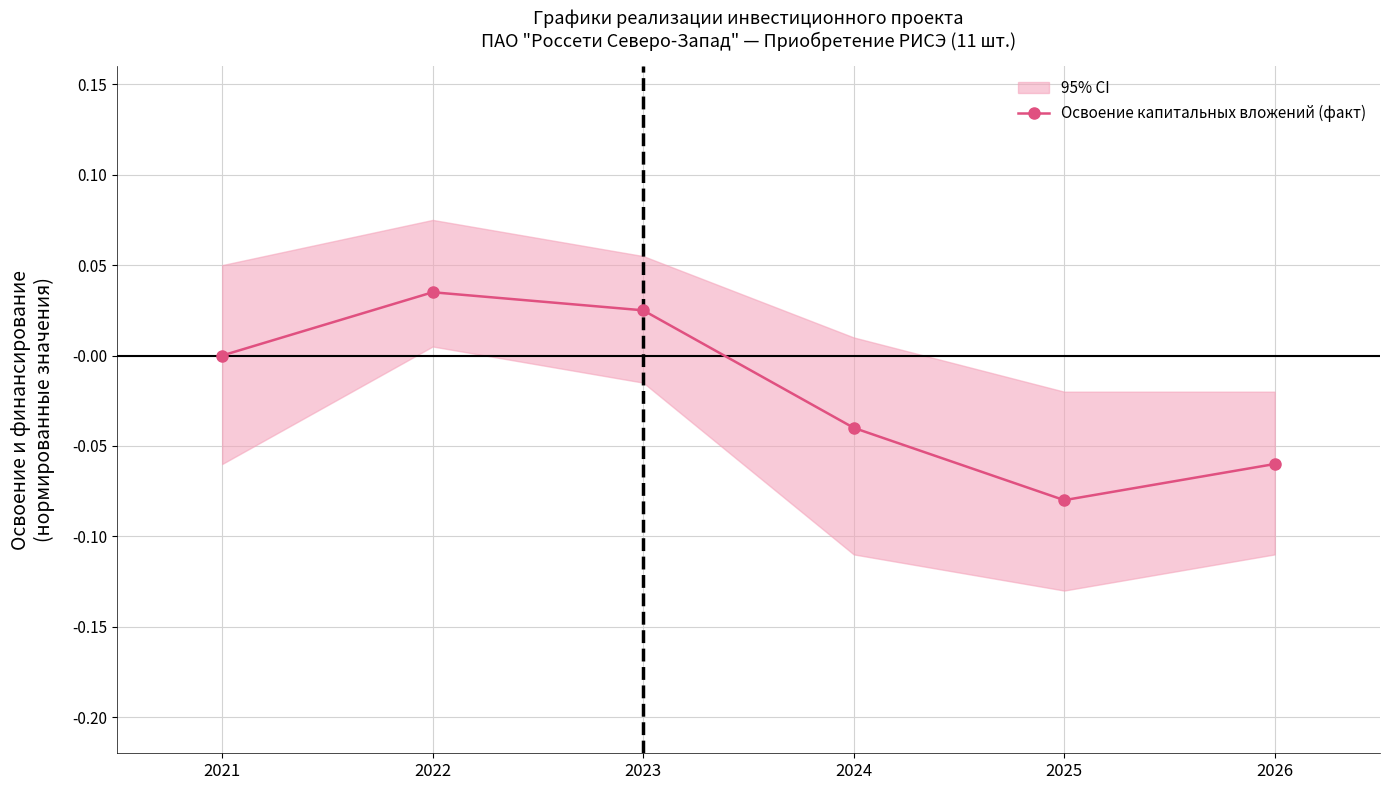

At which category does the data reach its first local peak?

2022